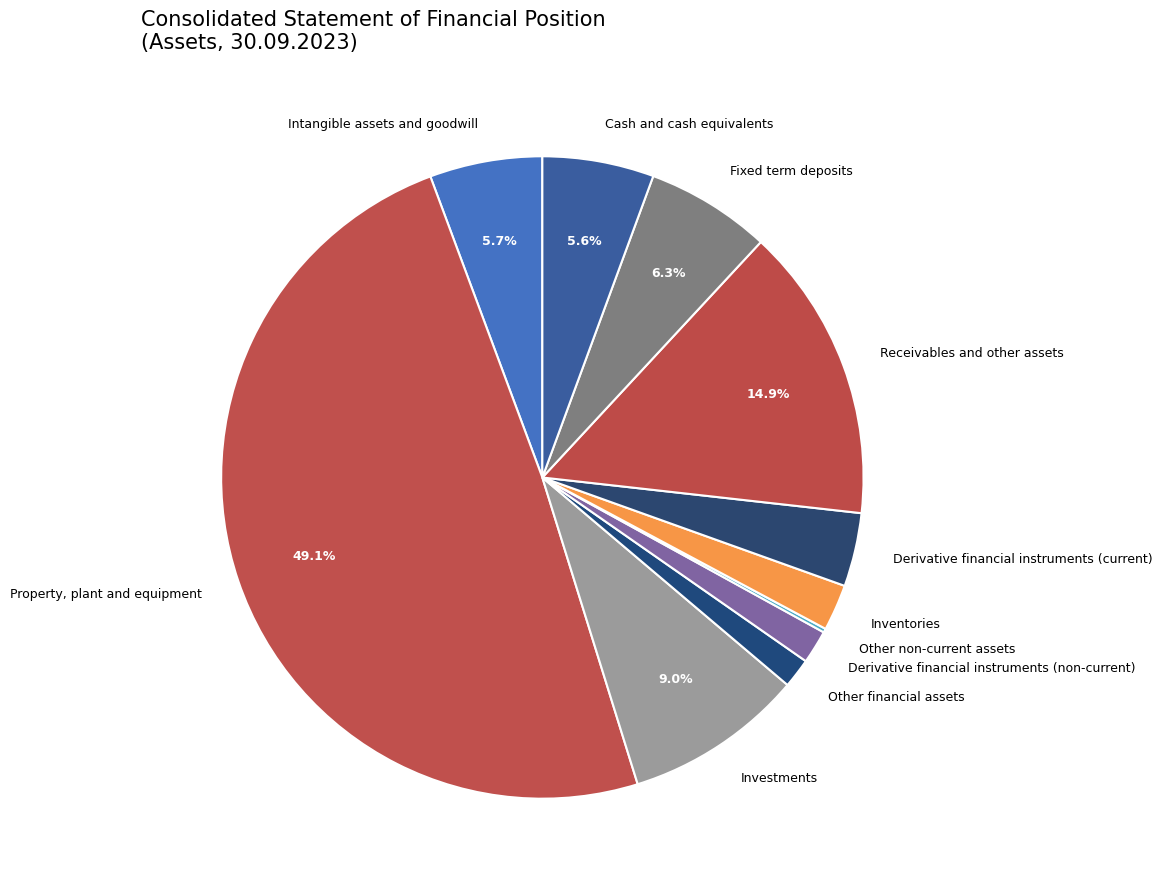

What is the smallest slice in the pie chart?

Other non-current assets